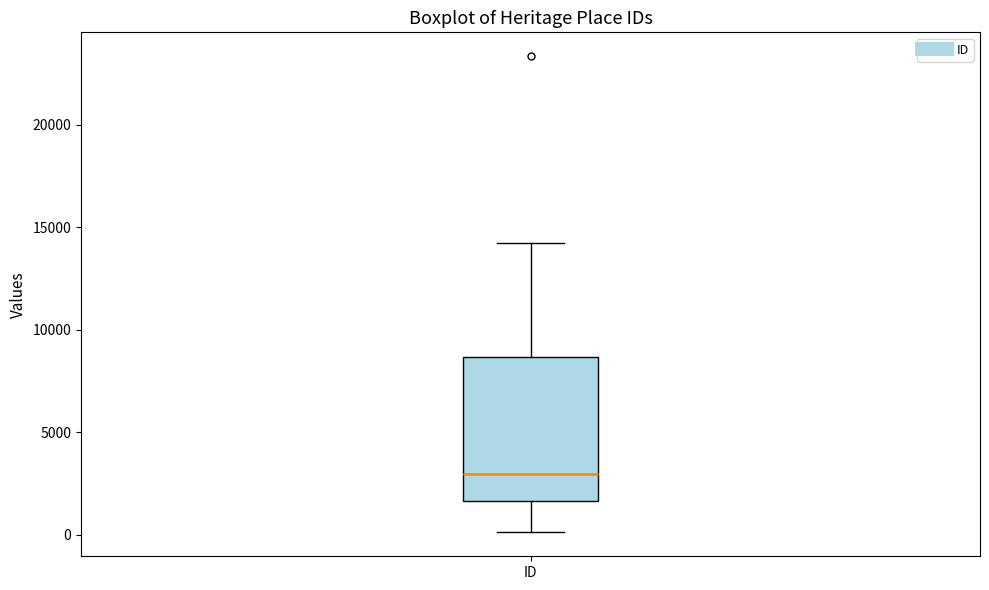

Transcribe this box plot: give where the median line is, the range the box spans, and where the two whiskers end, as read against the y-axis. The values are not printed on the chart, so give them approximately, as read against the axis.

median 3000, box 1500 to 8500, whiskers 0 to 14000